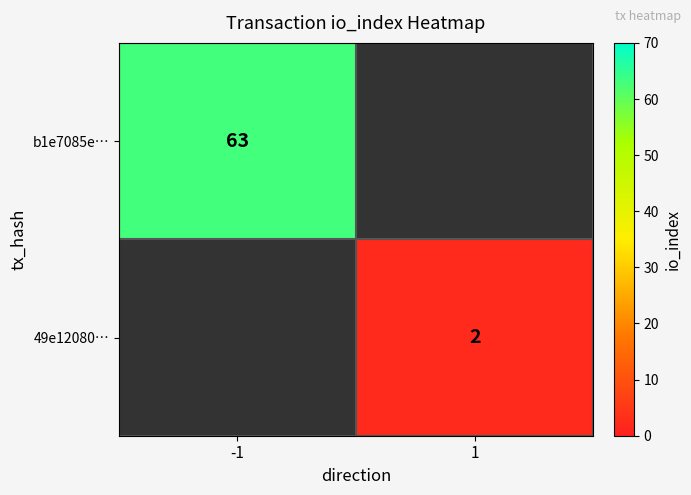

Is it true that 49e12080… equals 2 at 1?

True